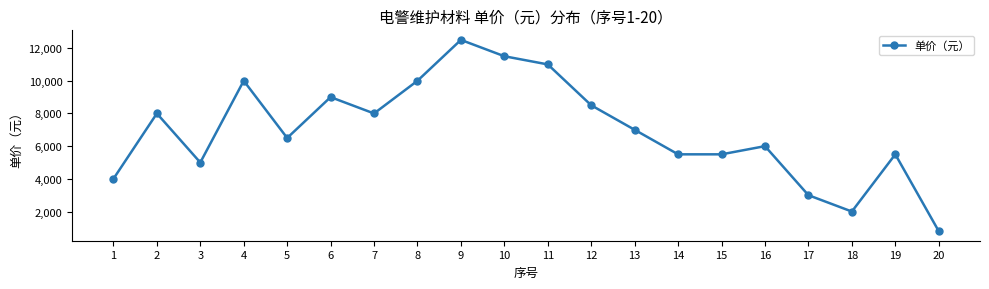

How many series are shown in this chart?

1